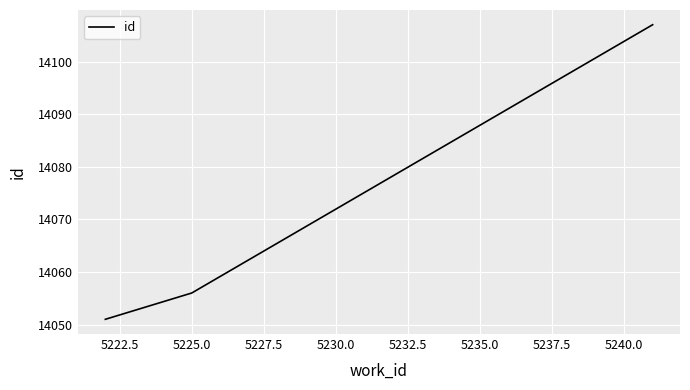

What is the average value?

14071